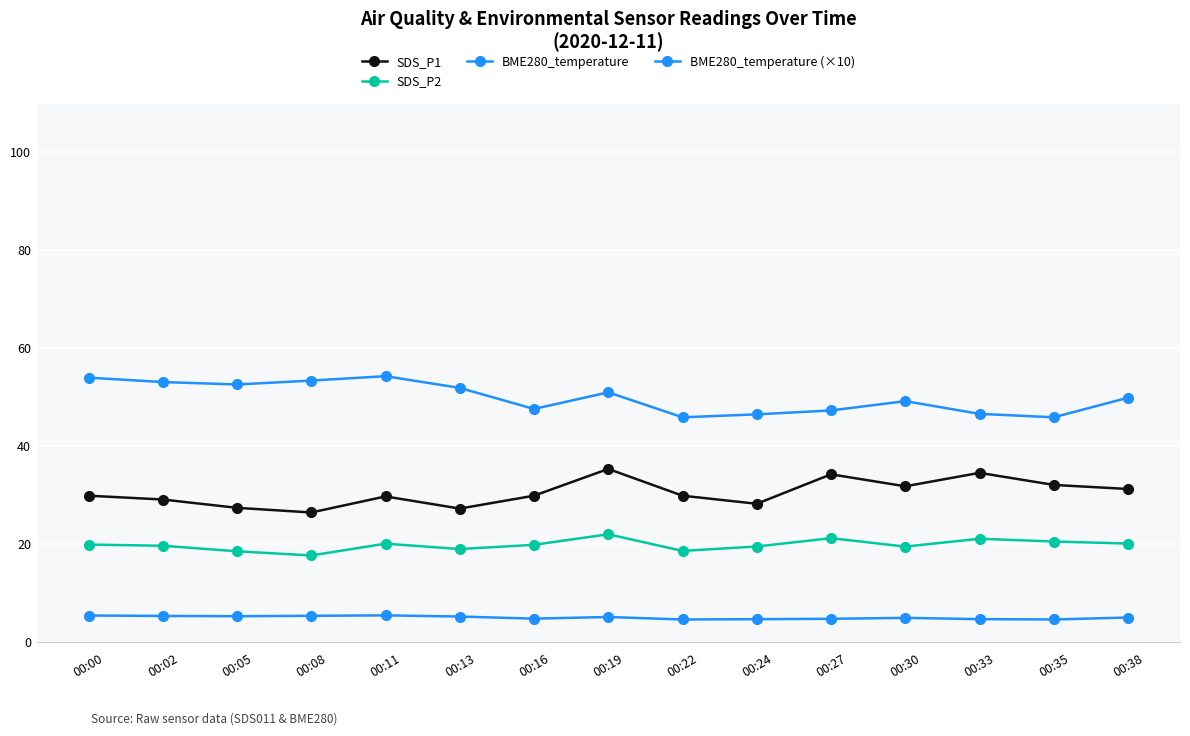

How many lines are shown in the chart?

4